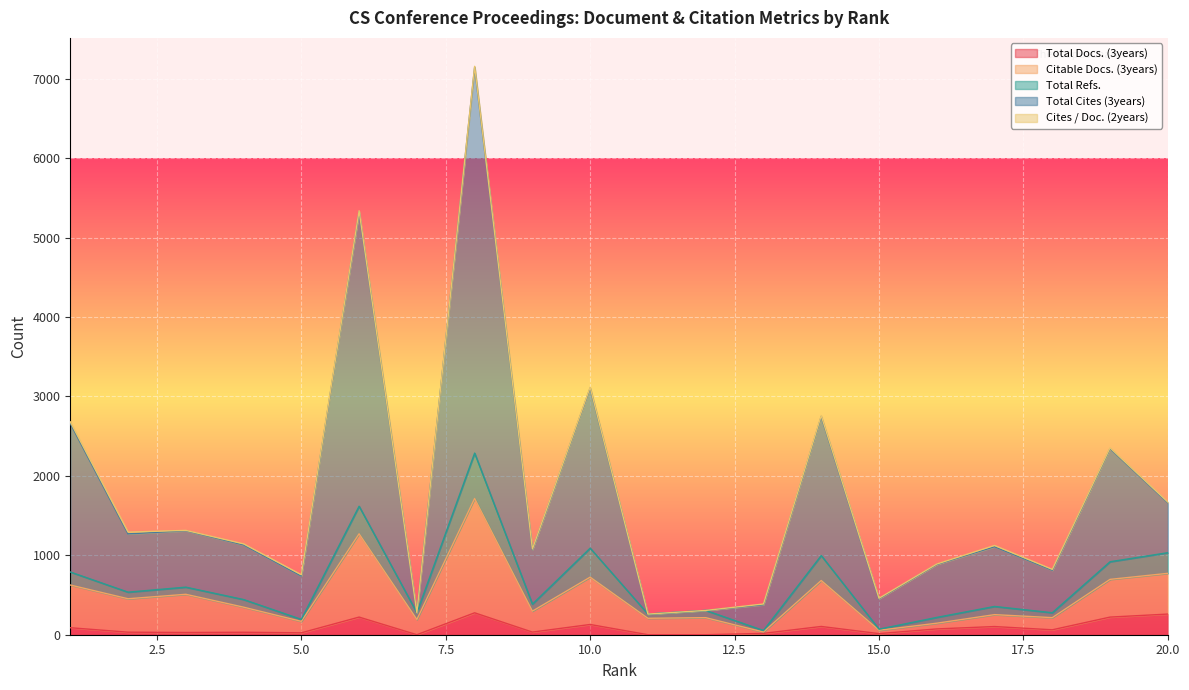

True or false: Citable Docs. (3years) and Total Docs. (3years) intersect in this chart.

False